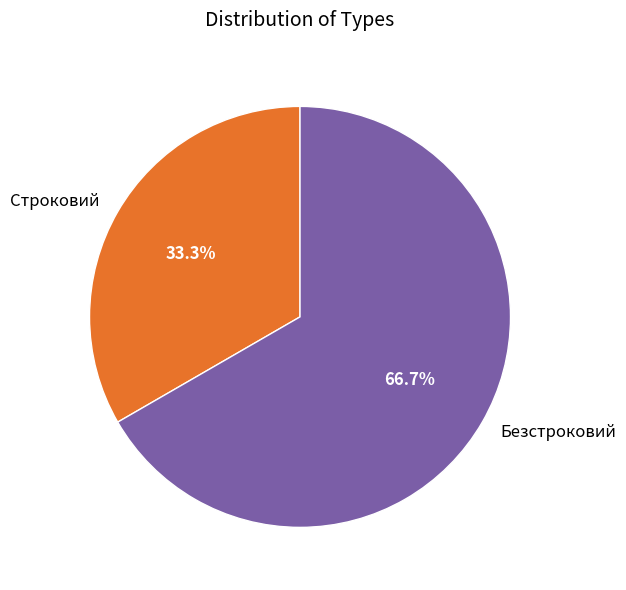

To the nearest percent, what percentage of the pie is Строковий?

33%